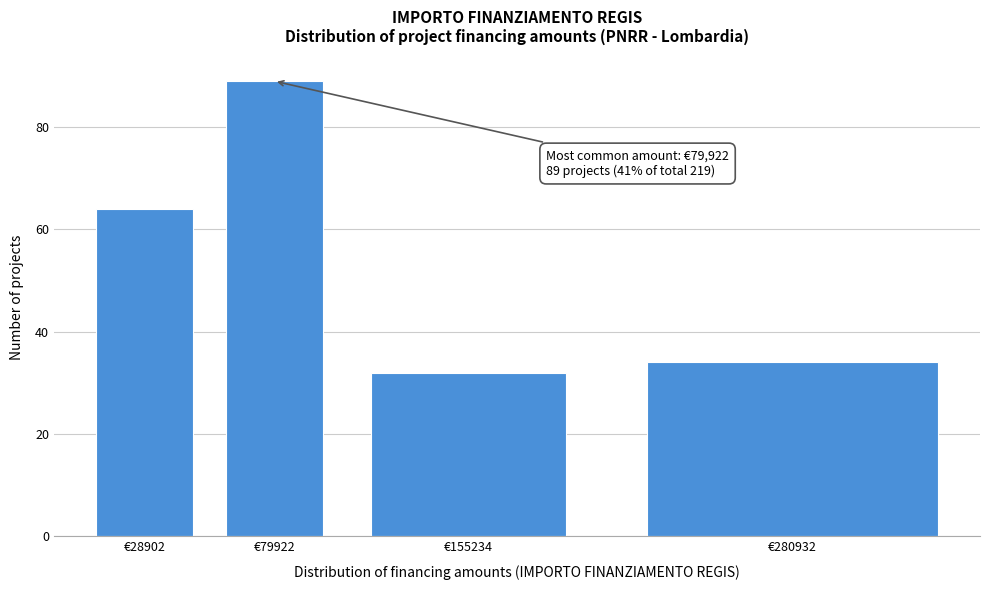

Reading left to right, transcribe all the data shown in this chart.

€28902=64	€79922=89	€155234=32	€280932=34